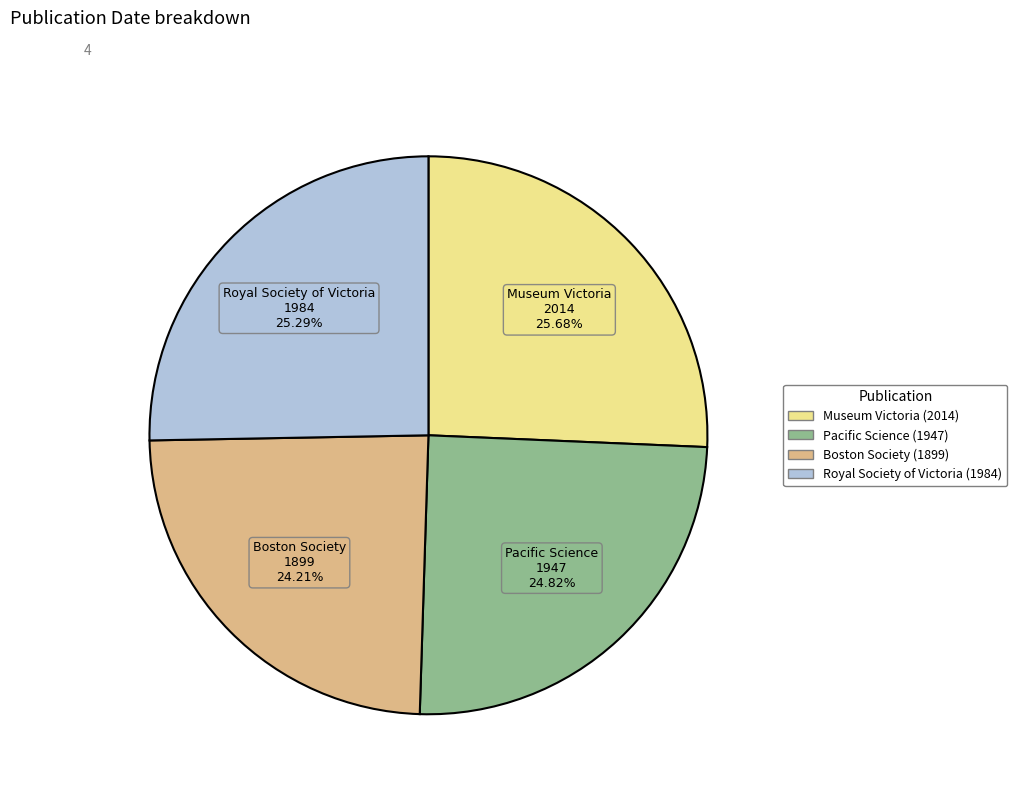

Which has a higher value, Pacific Science (1947) or Museum Victoria (2014)?

Museum Victoria (2014)